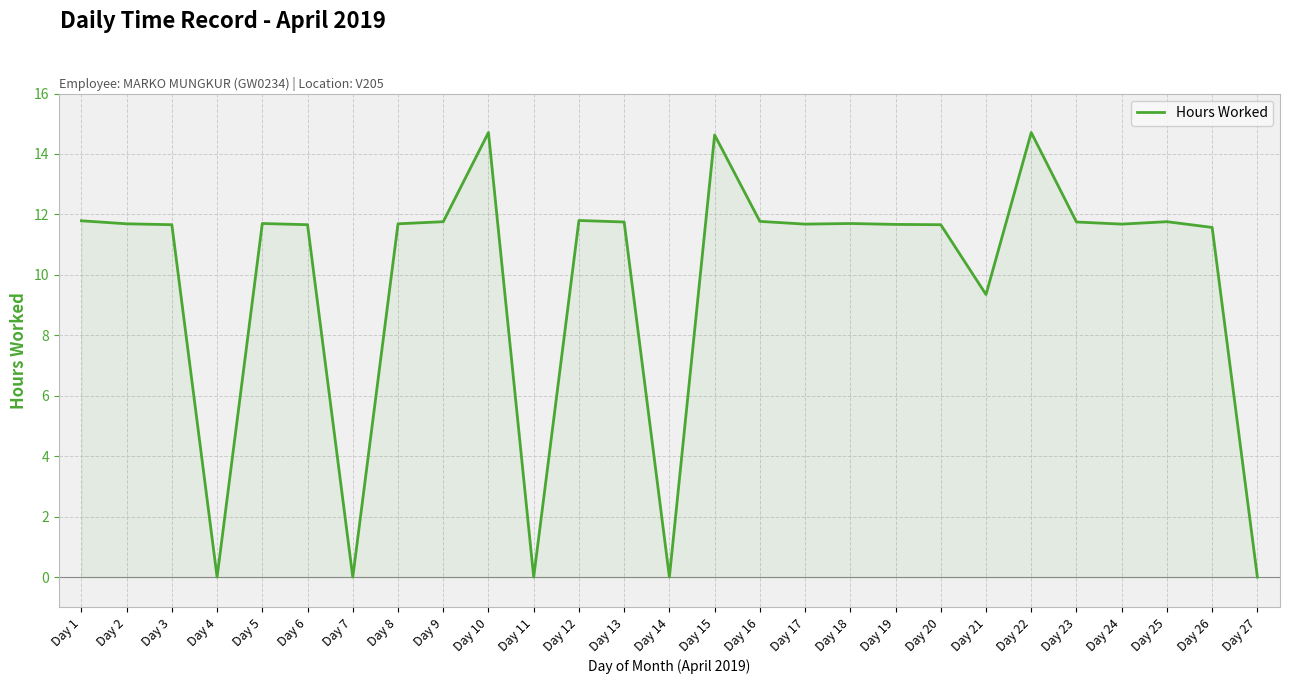

What is the difference between the values at Day 3 and Day 11?

11.7